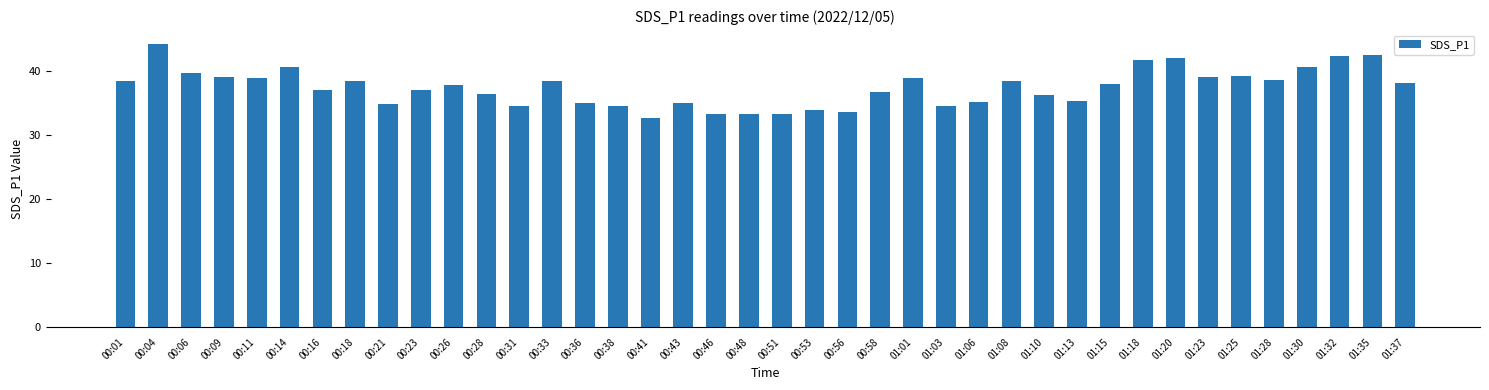

What is the label of the 13th bar from the left?

00:31